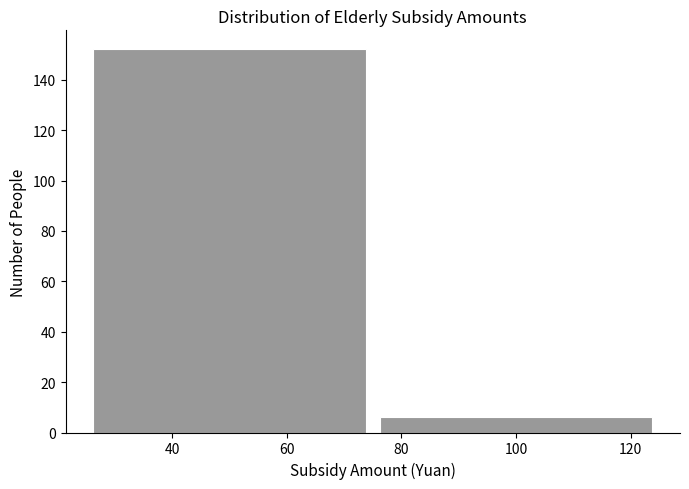

How tall is the bar that spans 75 to 125 on the x-axis? The values are not printed on the chart, so give them approximately, as read against the axis.

6